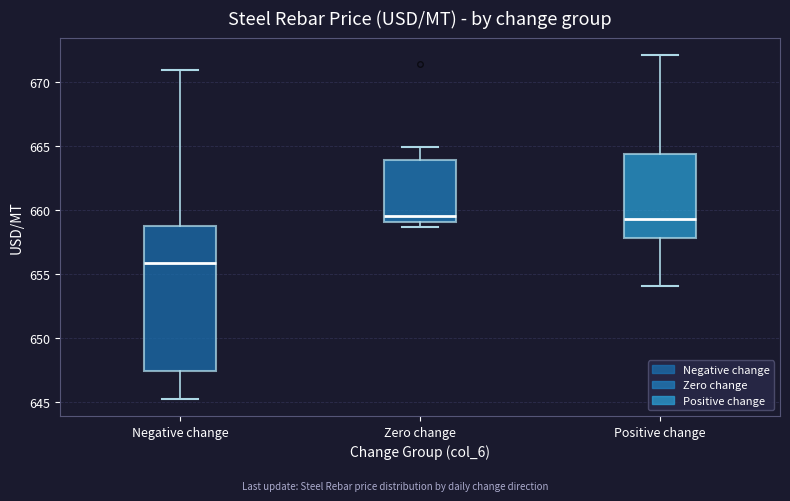

Where does the lower whisker of the box for Negative change end on the y-axis? The values are not printed on the chart, so give them approximately, as read against the axis.

645.0